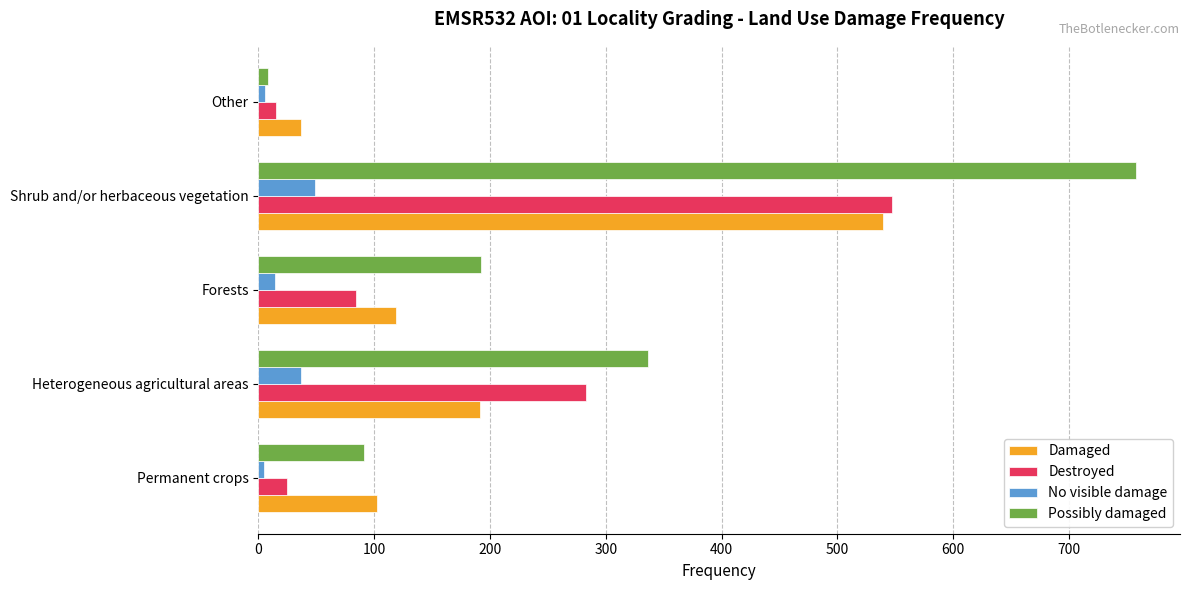

Which category has the highest value in the No visible damage series?

Shrub and/or herbaceous vegetation